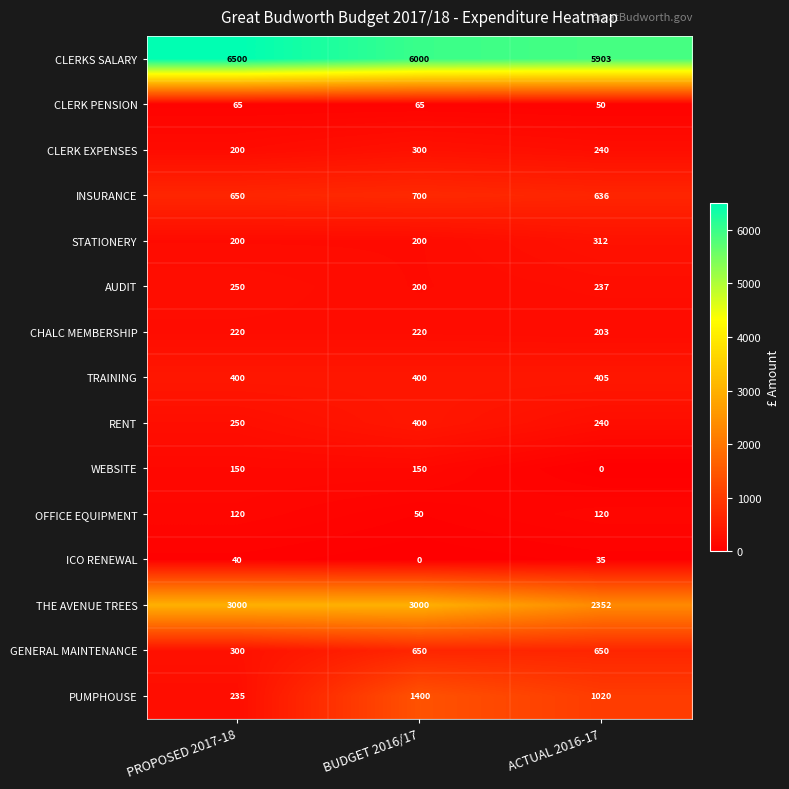

The value of TRAINING at PROPOSED 2017-18 is 618. True or false?

False